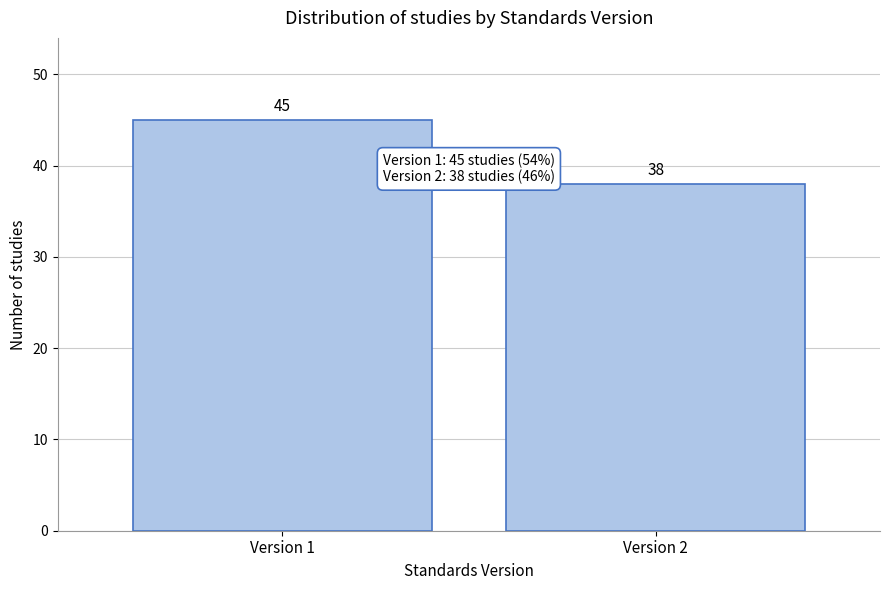

Reading left to right, what are all the values shown in this chart?

45	38